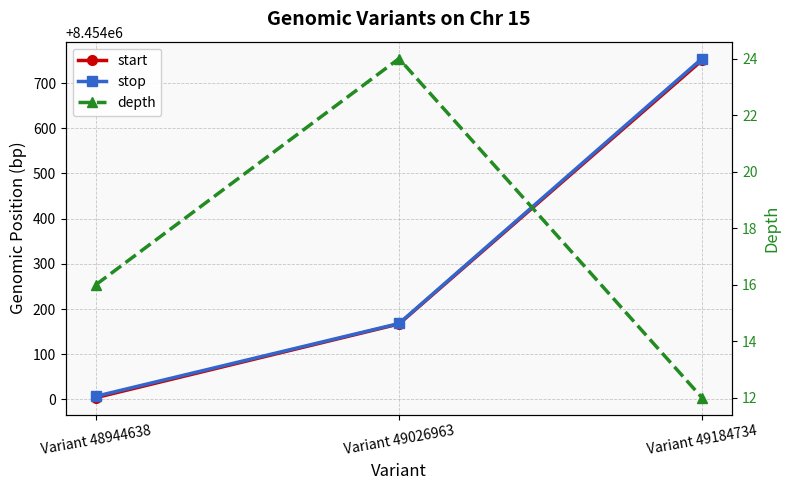

Reading left to right, what are all the values shown in this chart?

start: Variant 48944638=8454004	Variant 49026963=8454167	Variant 49184734=8454750
stop: Variant 48944638=8454007	Variant 49026963=8454168	Variant 49184734=8454754
depth: Variant 48944638=16	Variant 49026963=24	Variant 49184734=12